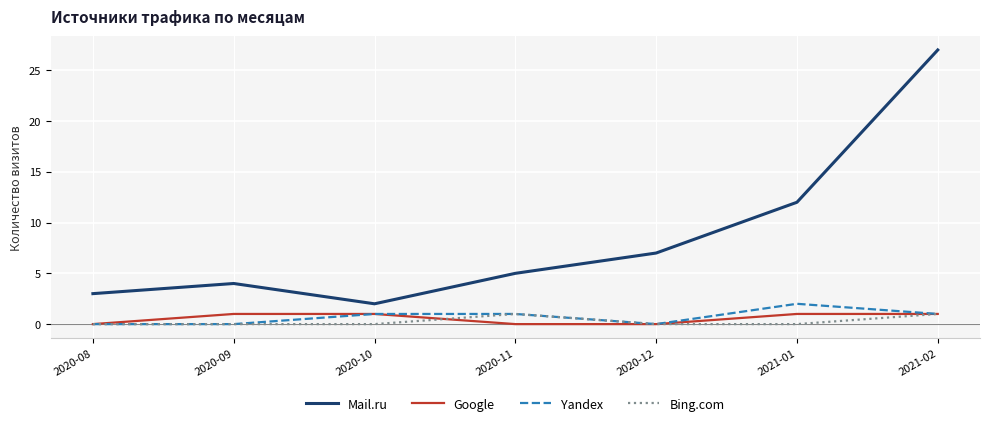

True or false: Yandex has more than 0 interior local peaks.

True